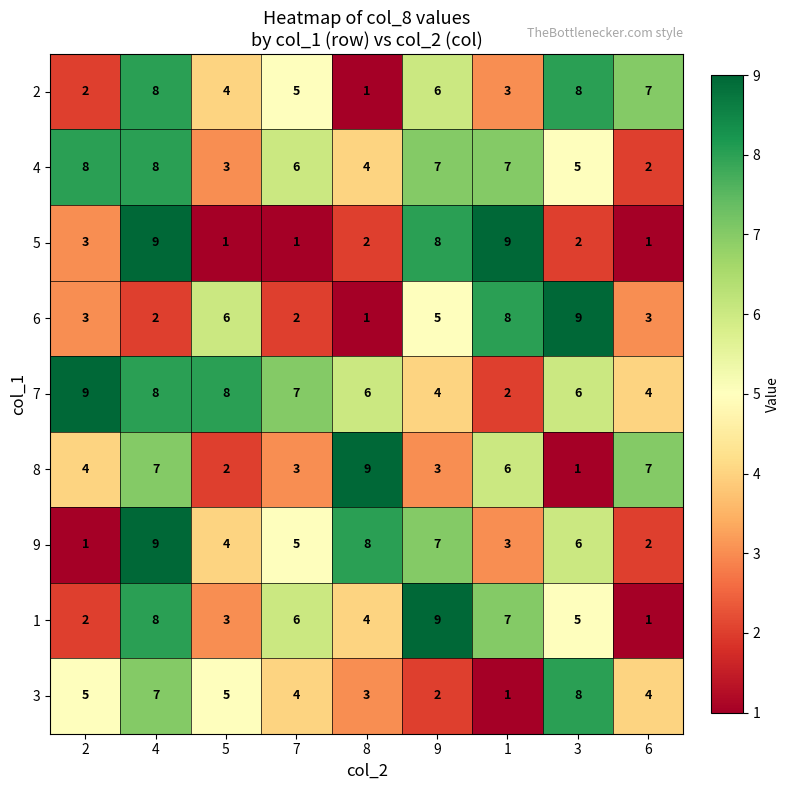

List the labels in order of 9 value, smallest first.

2, 6, 1, 5, 7, 3, 9, 8, 4